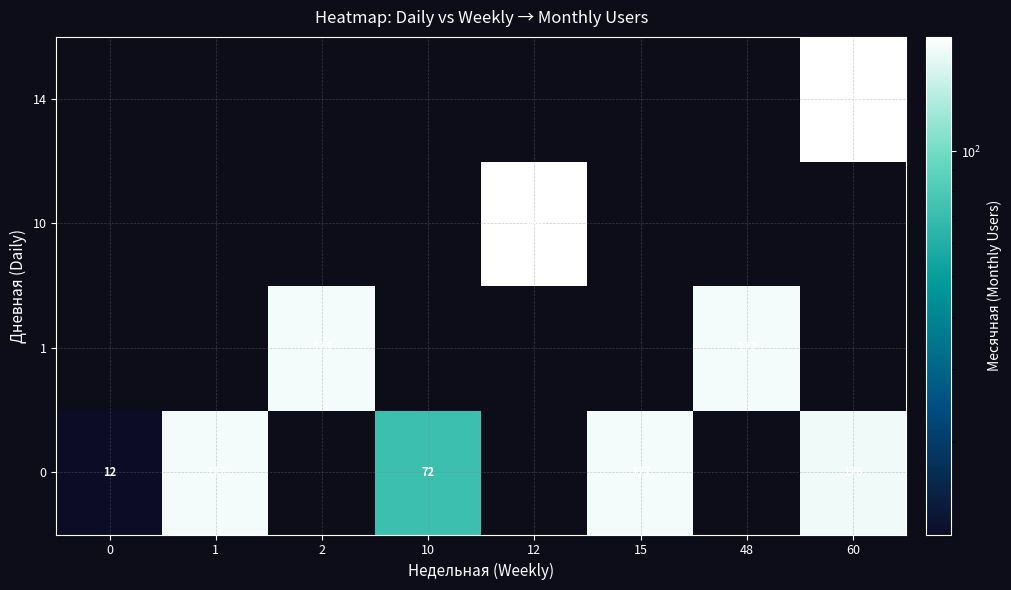

The row_2 series shows -75 at 0. True or false?

False